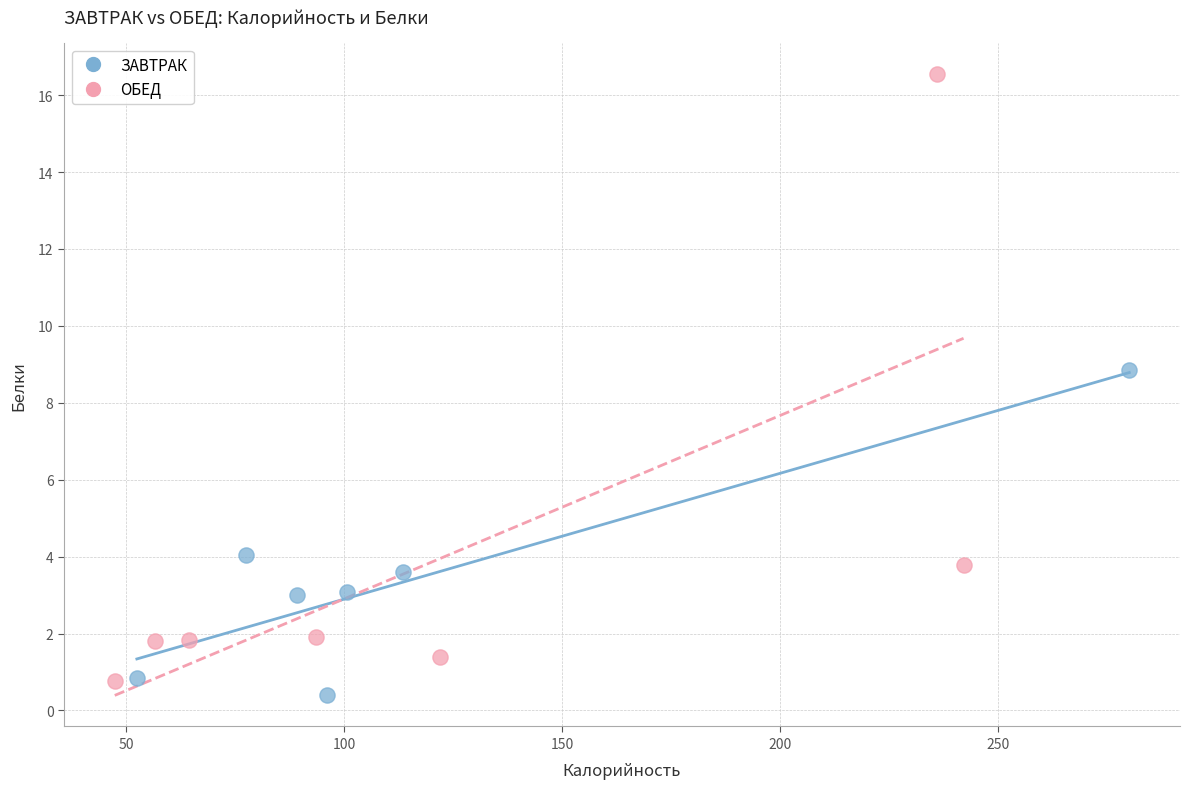

Which series reaches the maximum Y coordinate?

ОБЕД